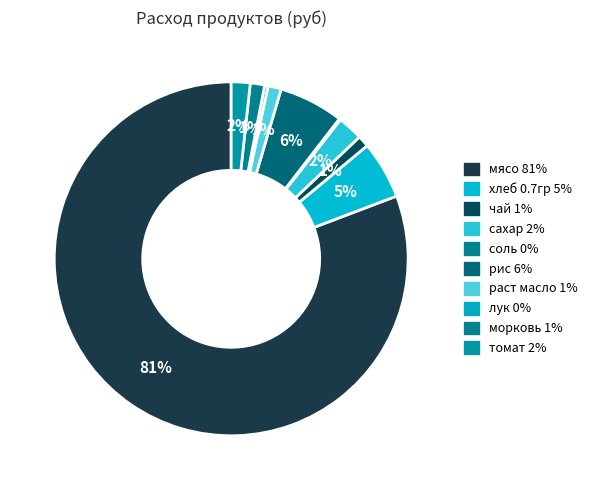

Is it true that томат is 2% of the pie?

True